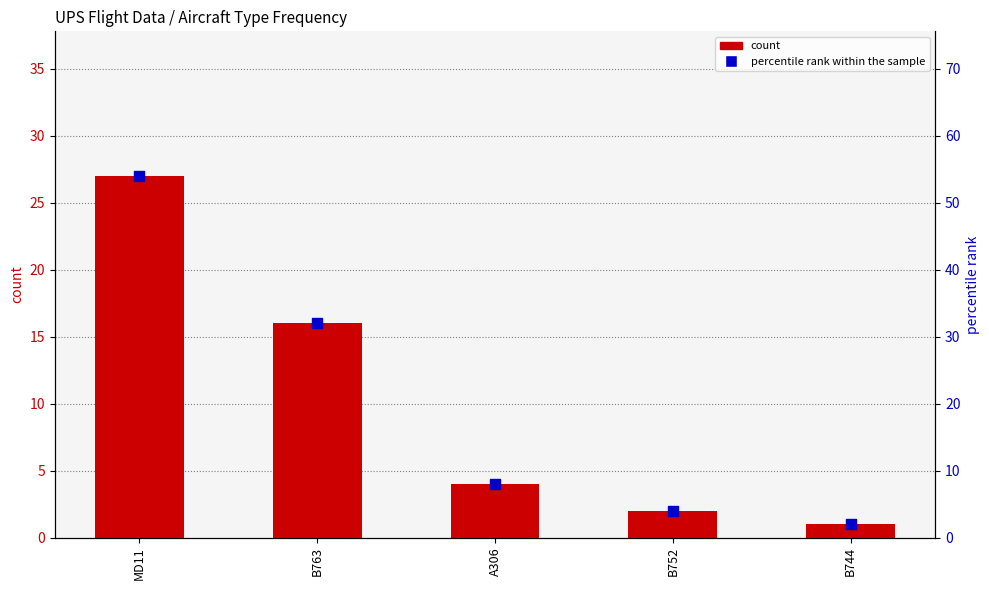

Is the value of percentile rank within the sample at B744 greater than the value of count at B752?

No